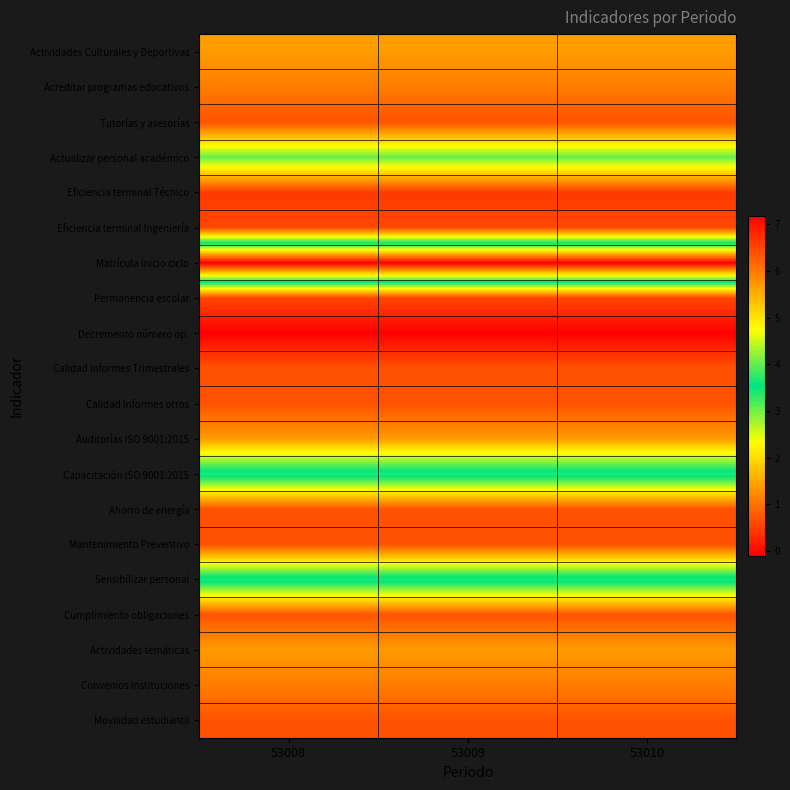

How many categories are shown in the chart?

3